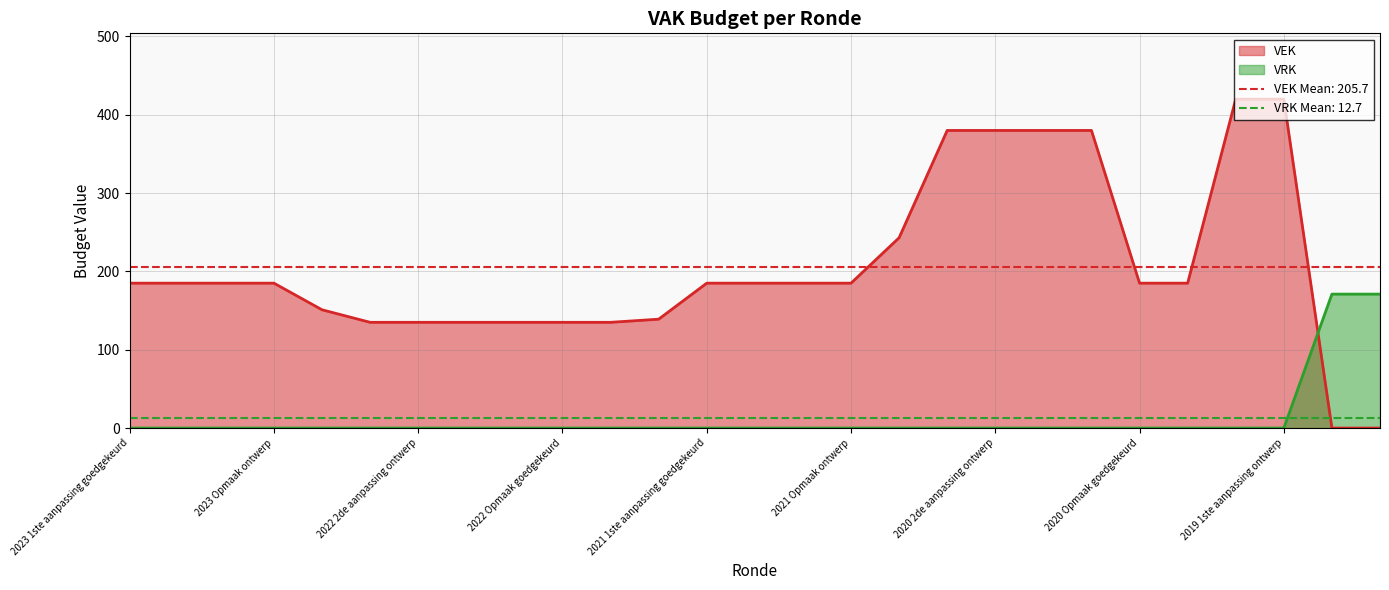

Rank the series by their maximum value, from highest to lowest.

VEK, VRK